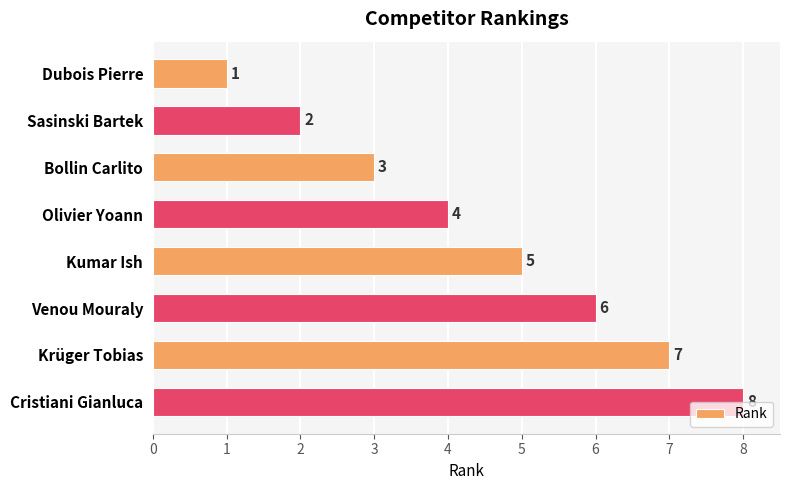

At which label is the value closest to 4?

Olivier Yoann